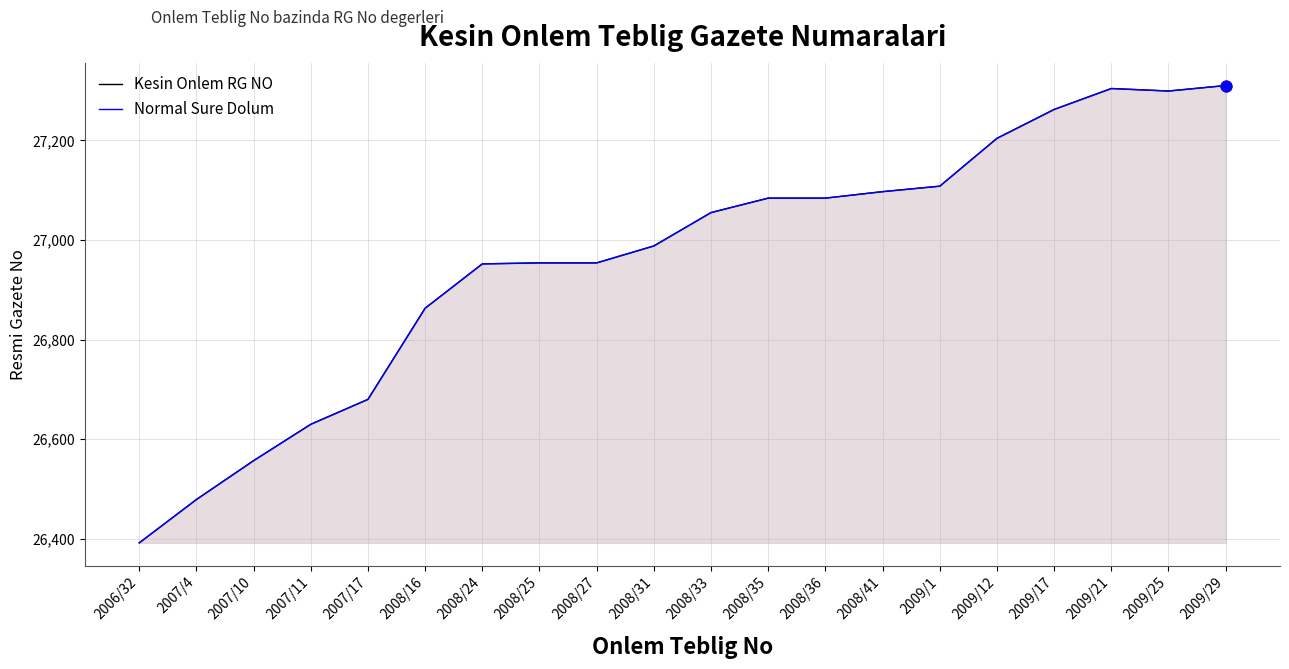

What is the total value across all series at 2006/32?

52784